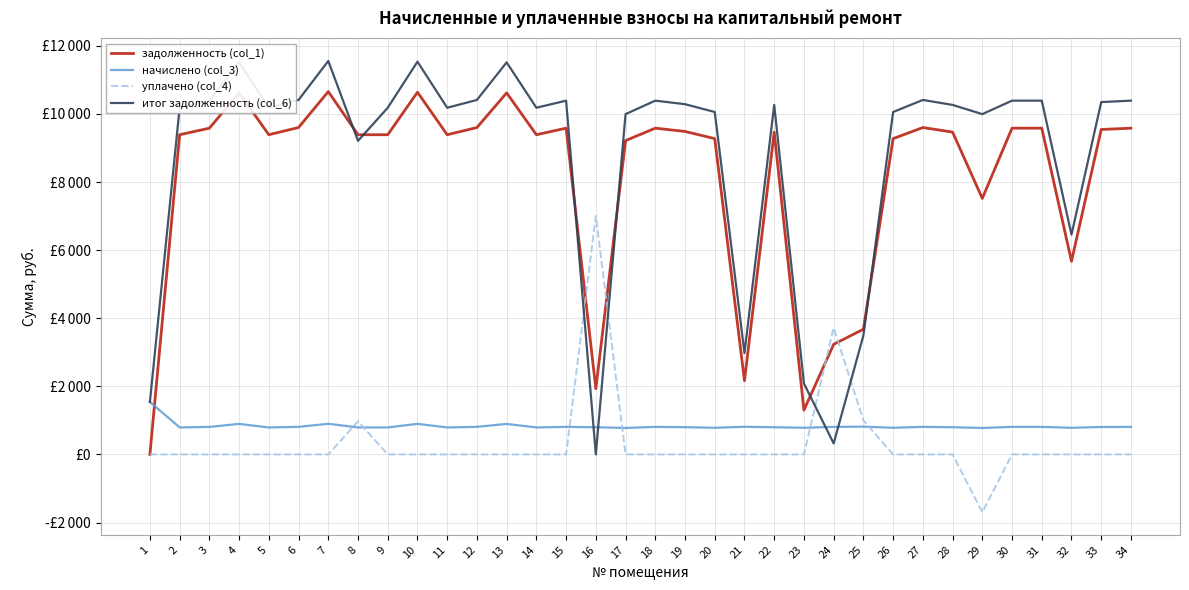

List the series in order of their peak value, lowest first.

начислено (col_3), уплачено (col_4), задолженность (col_1), итог задолженность (col_6)